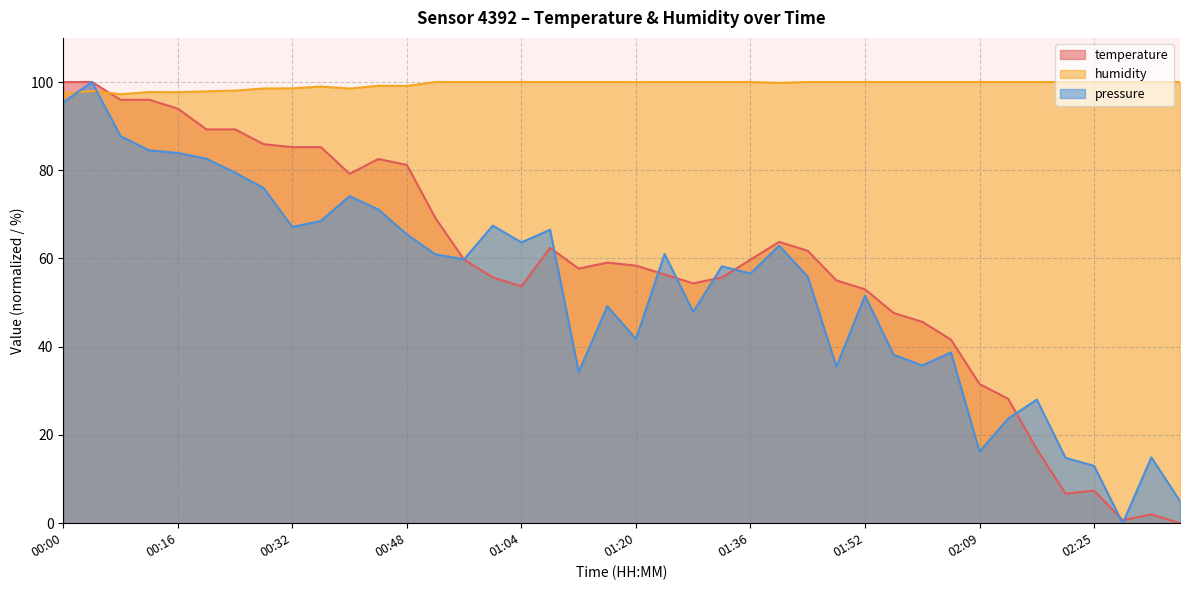

How many data points in humidity are less than 100?

15